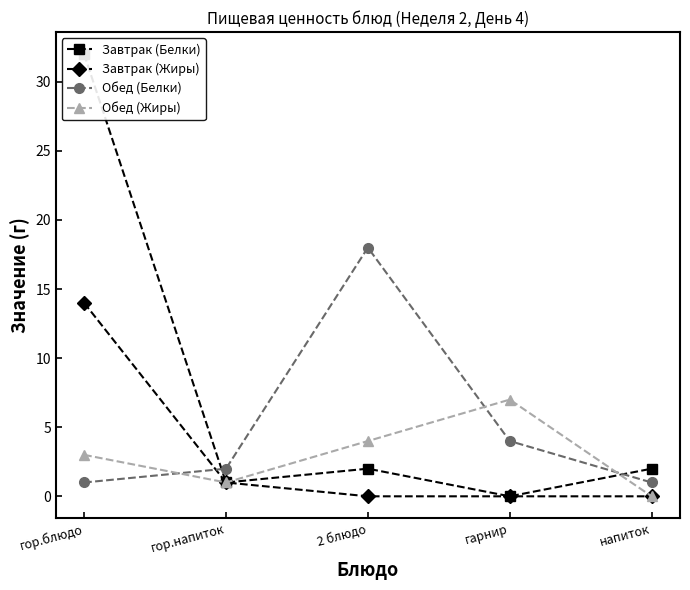

What is the label of the 4th point from the right?

гор.напиток